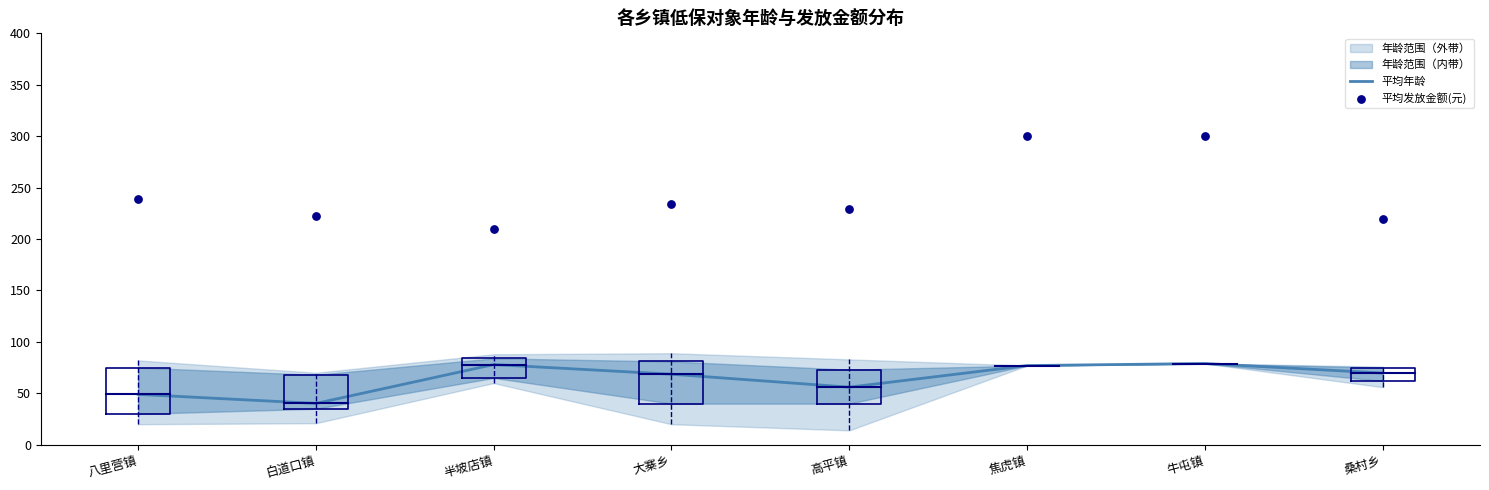

What is the total value across all series at 桑村乡?

289.0